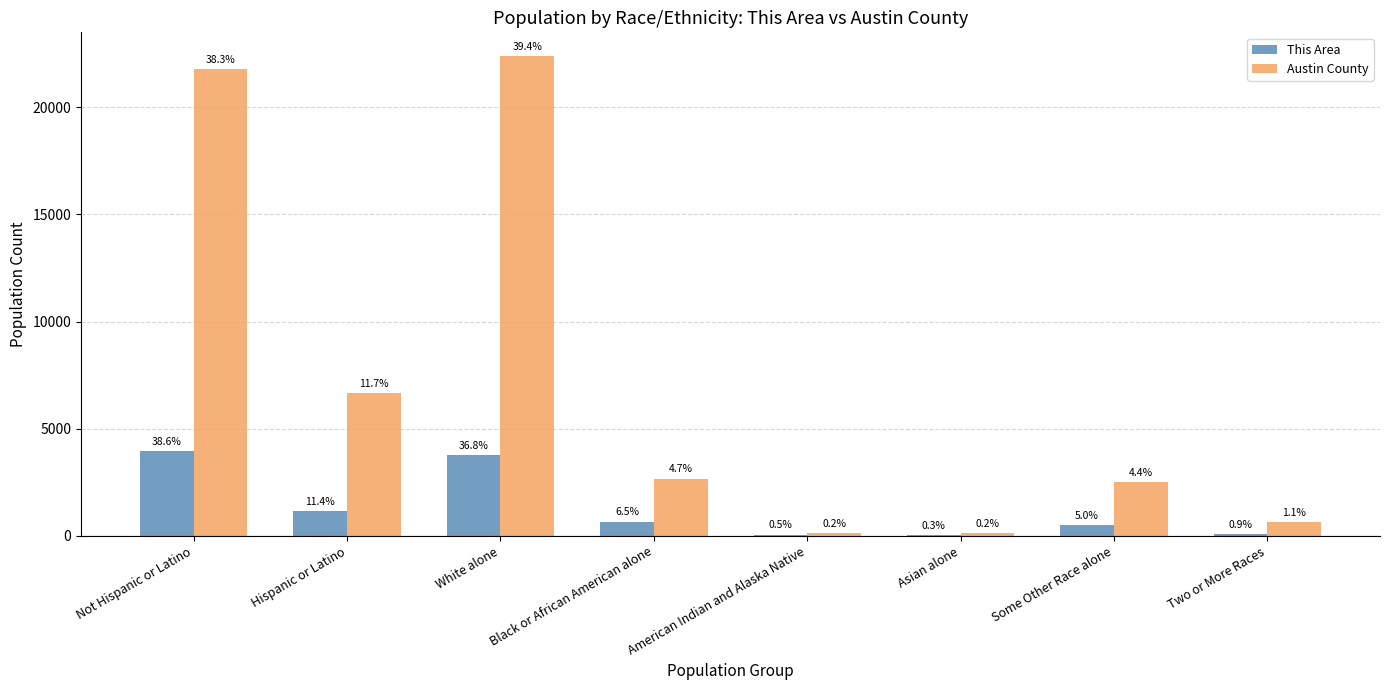

What is the spread (max minus min) of values at Hispanic or Latino?

5476